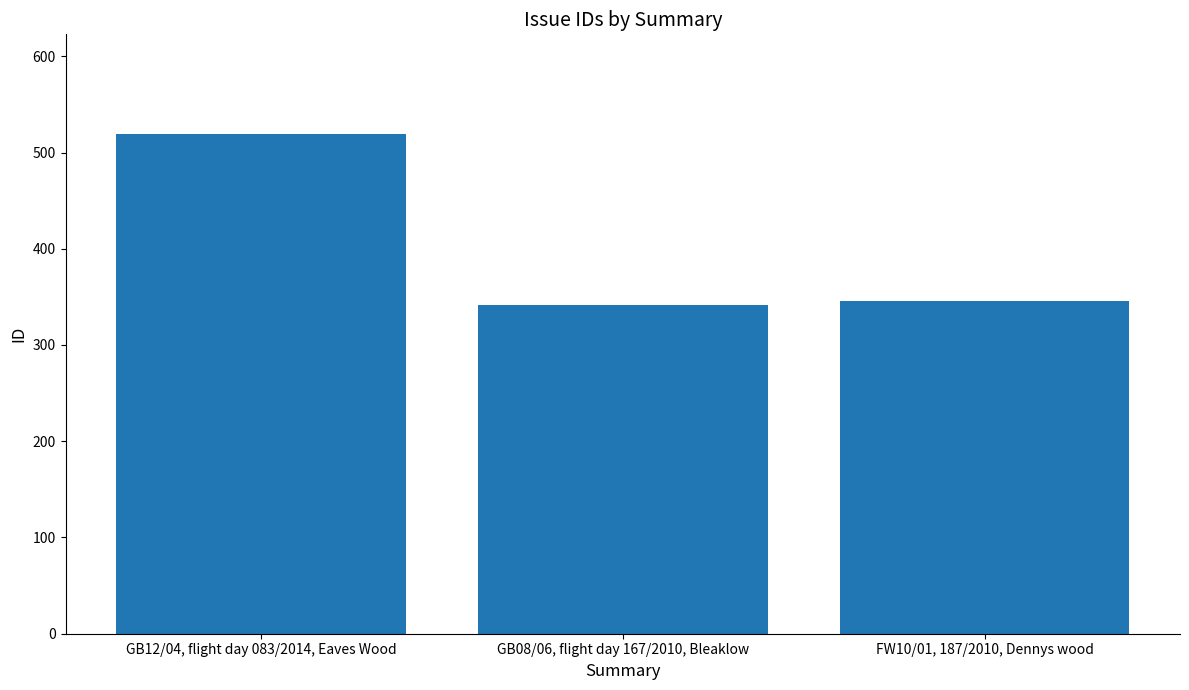

What is the maximum value shown in the chart?

519